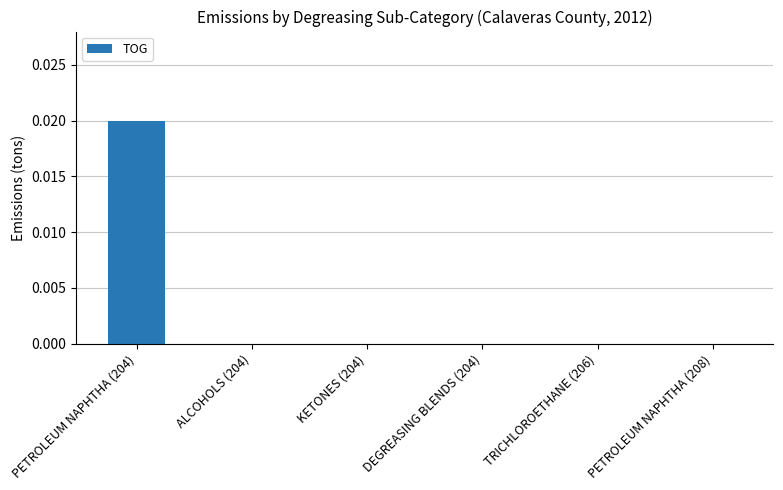

The value at PETROLEUM NAPHTHA (208) is 0.0. True or false?

True